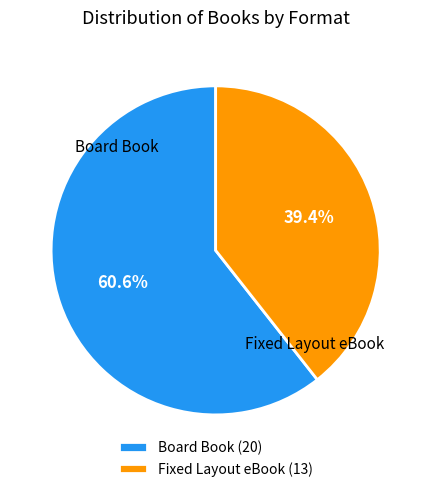

Which has a higher value, Board Book or Fixed Layout eBook?

Board Book